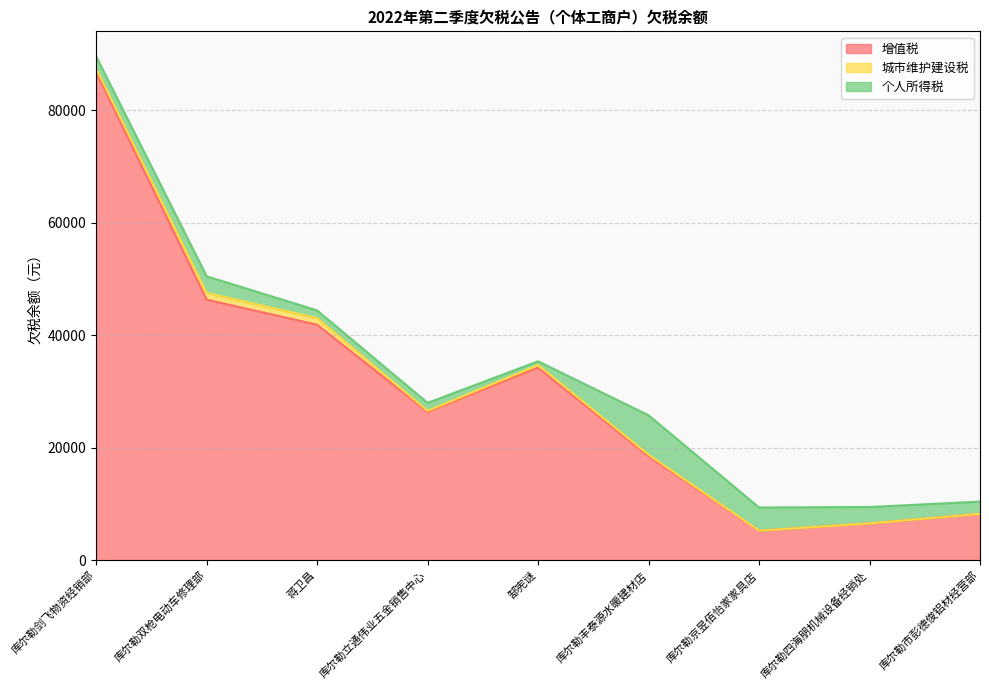

Where is the first local maximum for 个人所得税?

库尔勒双枪电动车修理部